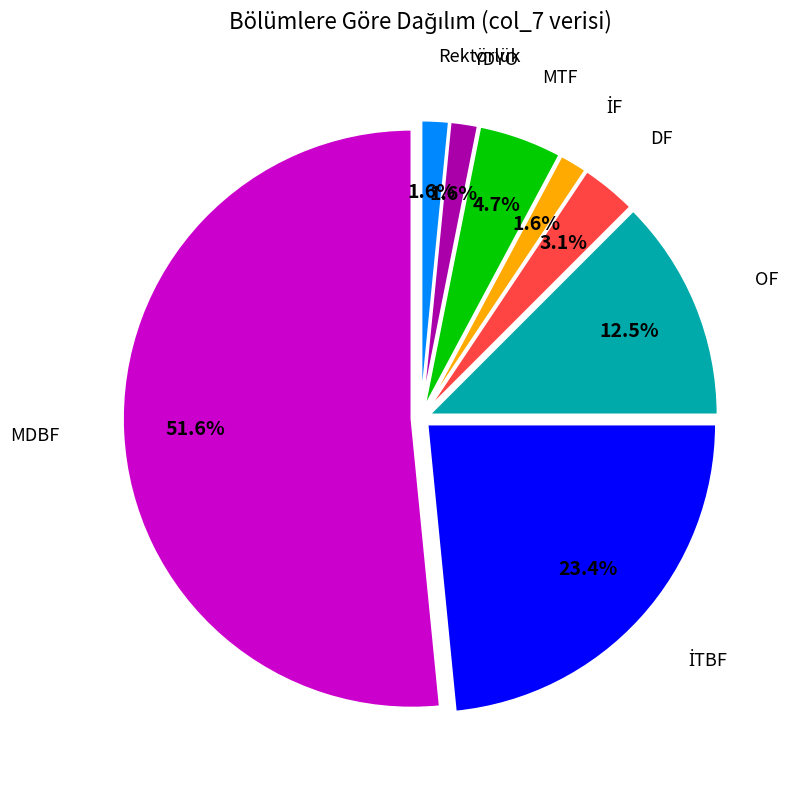

Is there any slice that represents more than half of the pie?

Yes